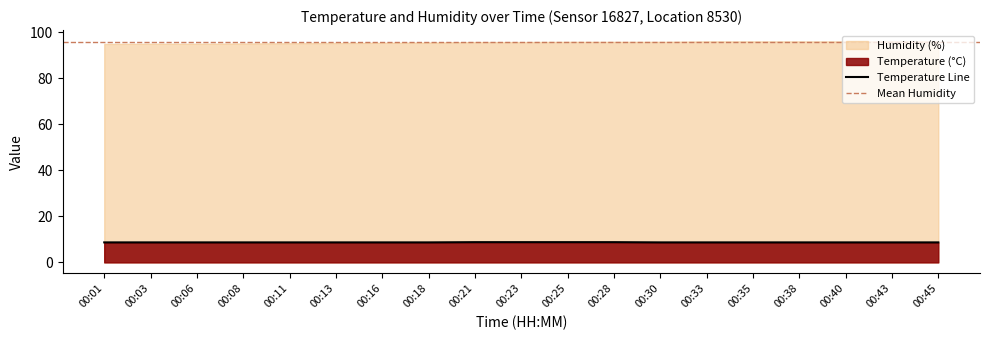

At which category does the chart reach its minimum across all series?

00:01